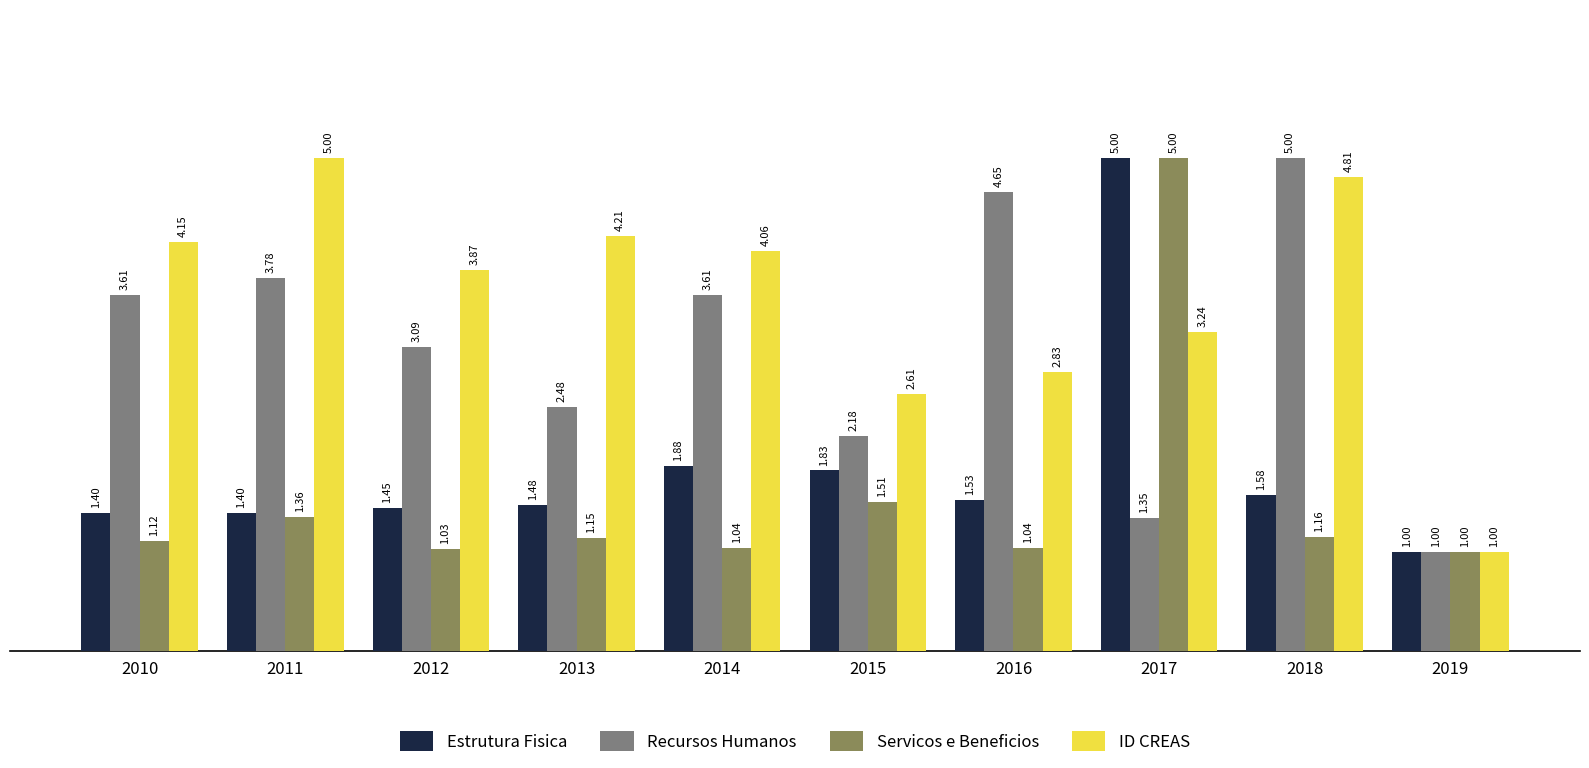

Rank the series at 2012 from lowest to highest value.

Servicos e Beneficios, Estrutura Fisica, Recursos Humanos, ID CREAS